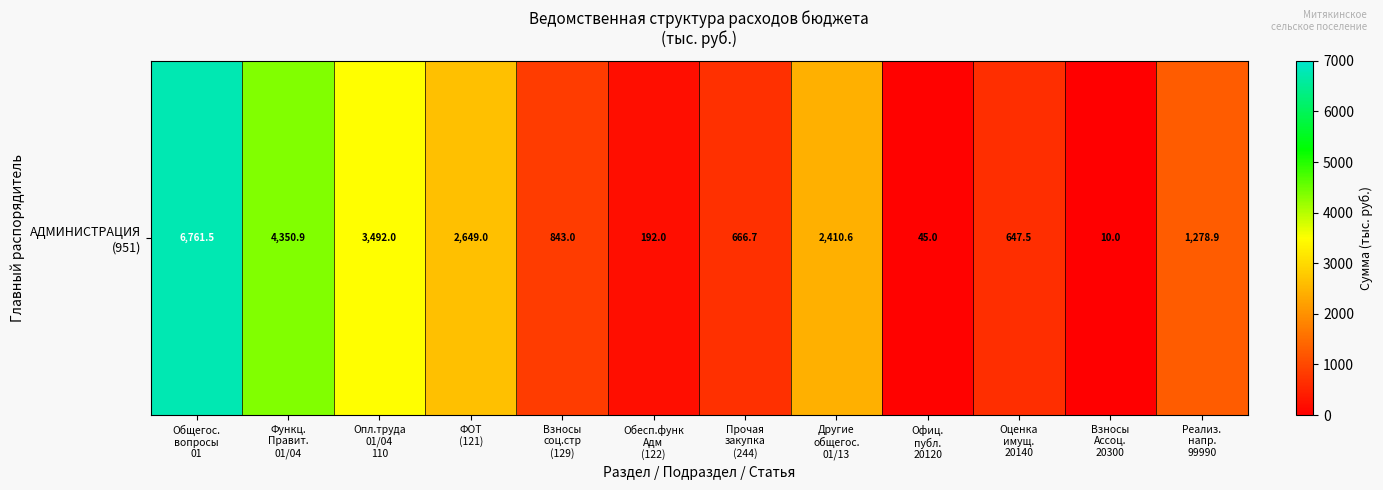

Is it true that the value at Взносы
соц.стр
(129) is 843.0?

True